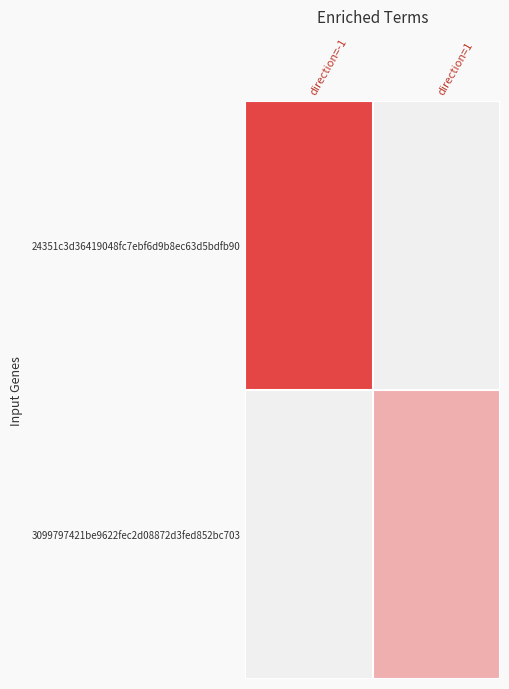

Reading left to right, extract all data points from this chart.

24351c3d36419048fc7ebf6d9b8ec63d5bdfb90: direction=-1=3	direction=1=0
3099797421be9622fec2d08872d3fed852bc703: direction=-1=0	direction=1=1